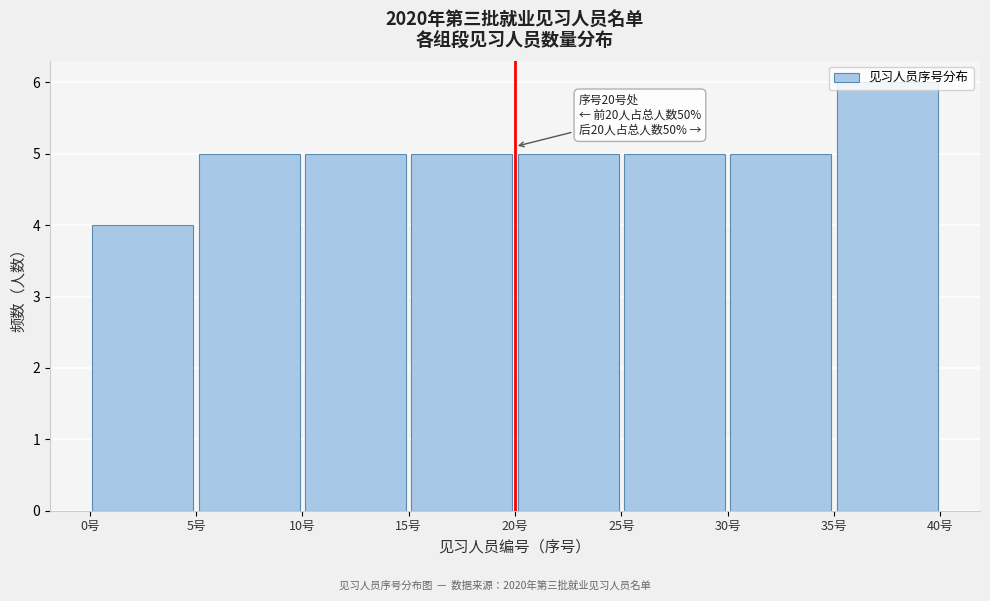

Over which range of the x-axis is the bar tallest?

35 to 40